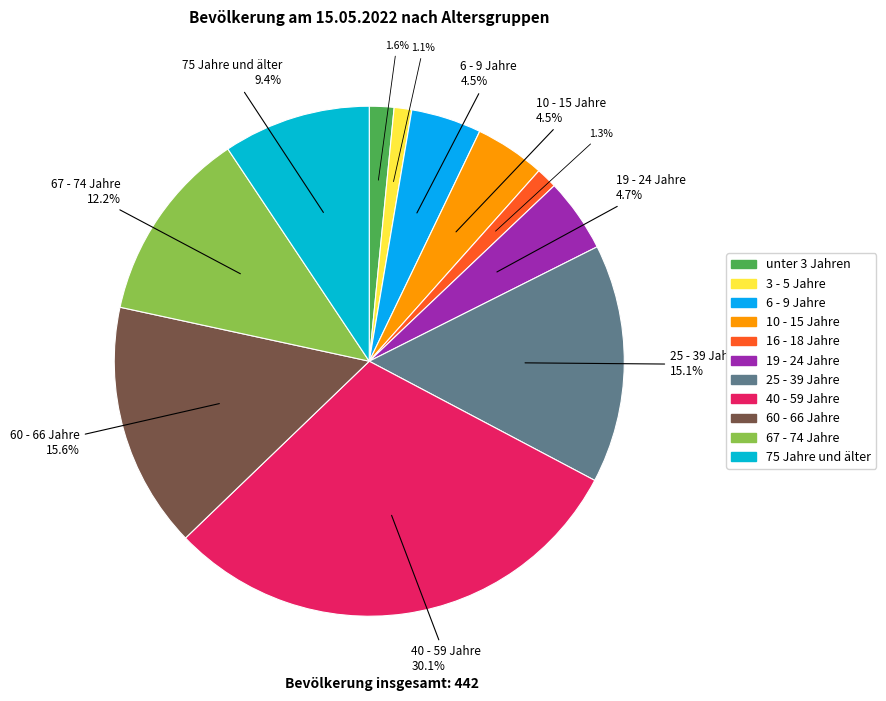

Which category has the biggest portion of the pie?

40 - 59 Jahre